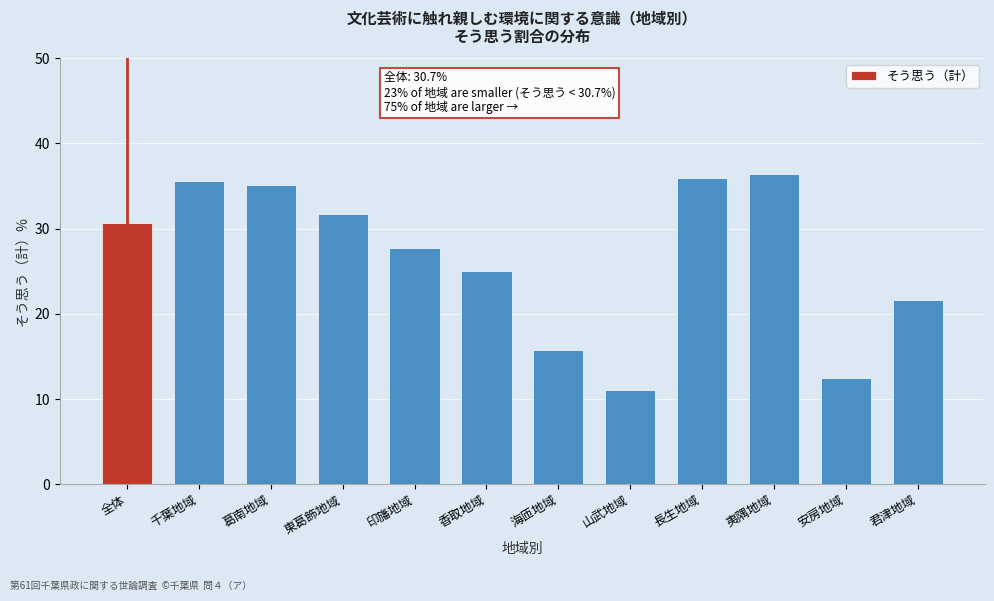

Reading left to right, what are all the values shown in this chart?

30.7	35.6	35.1	31.7	27.7	25.0	15.8	11.1	35.9	36.4	12.5	21.6